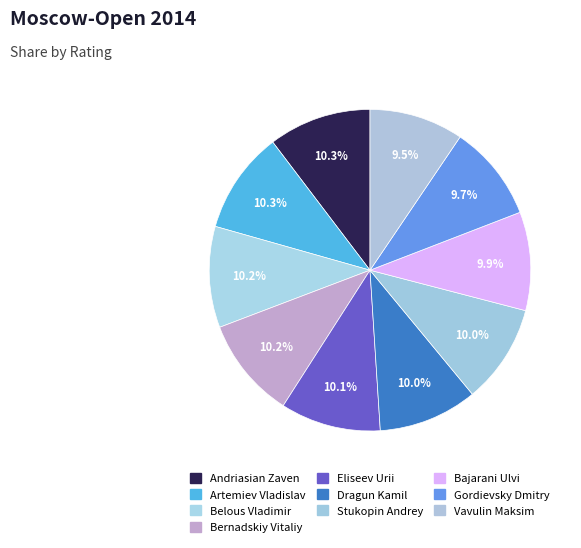

How many slices are in this pie chart?

10